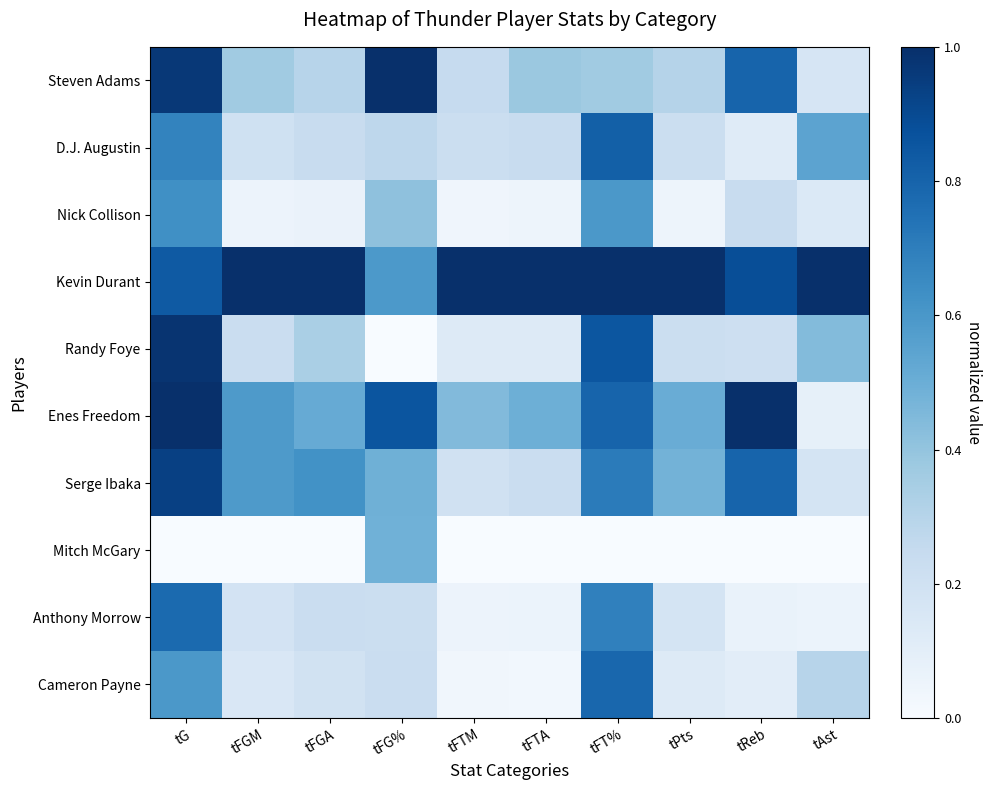

At how many categories does at least one series exceed 0?

10